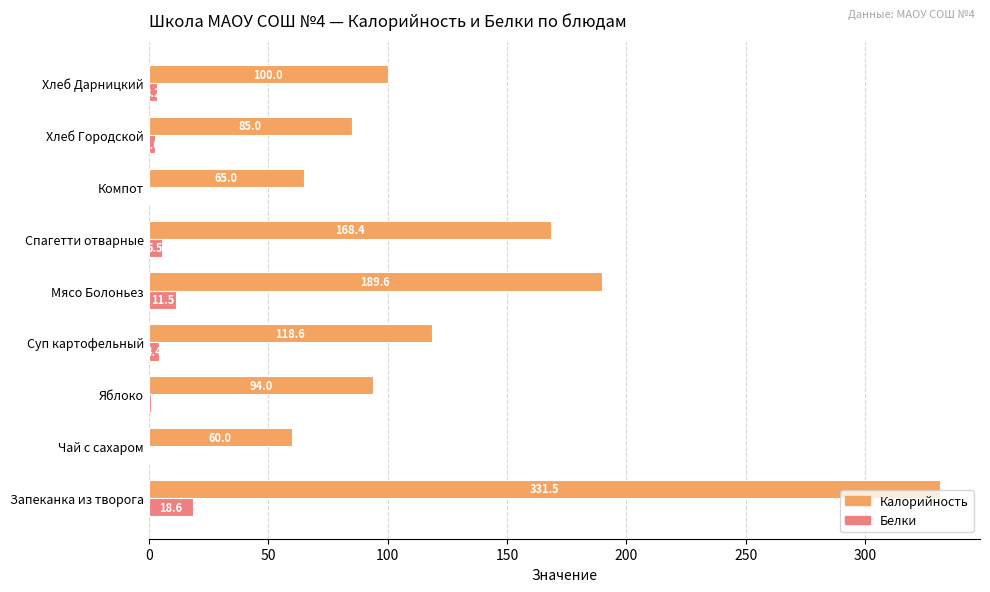

What is the maximum value for Калорийность?

331.5